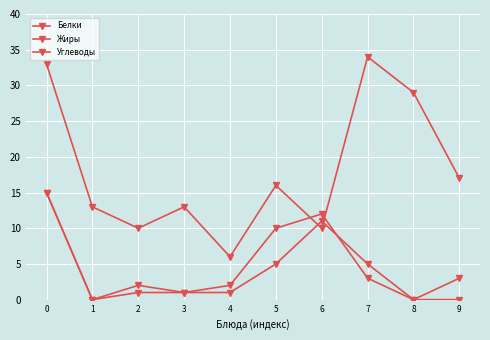

Where is Углеводы nearest to the value 20?

9